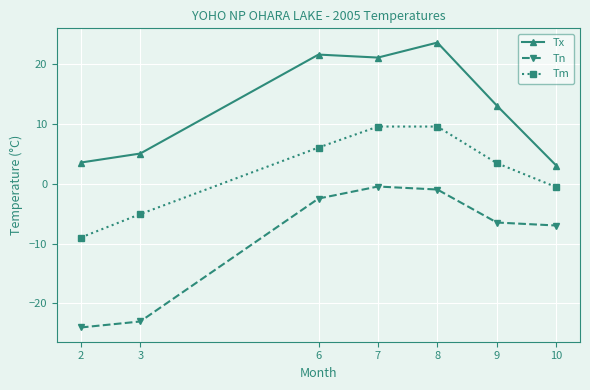

How many distinct data groups are displayed?

3